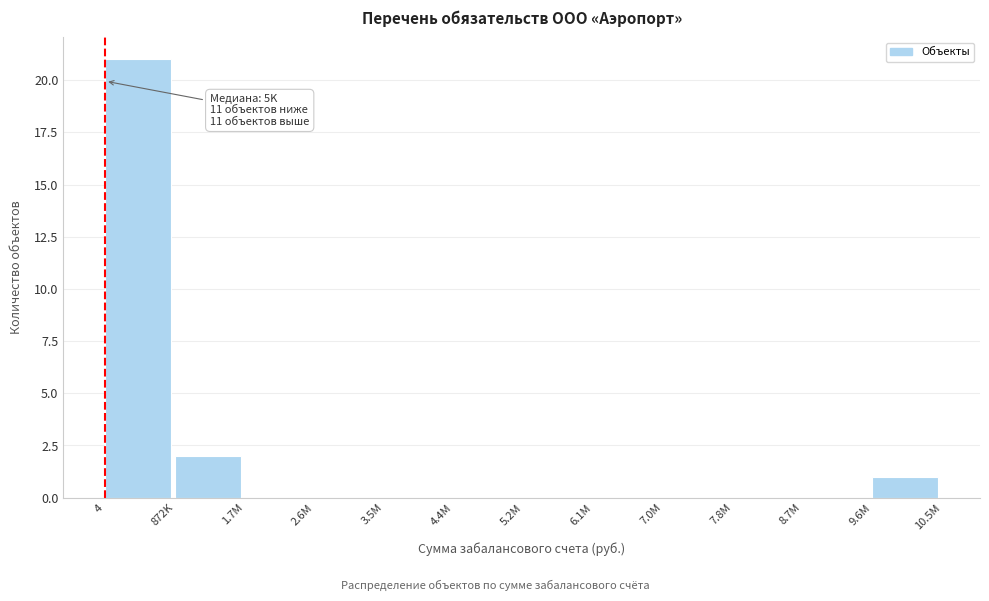

Reading left to right, extract all data points from this chart.

4=21	872K=2	1.7M=0	2.6M=0	3.5M=0	4.4M=0	5.2M=0	6.1M=0	7.0M=0	7.8M=0	8.7M=0	9.6M=1